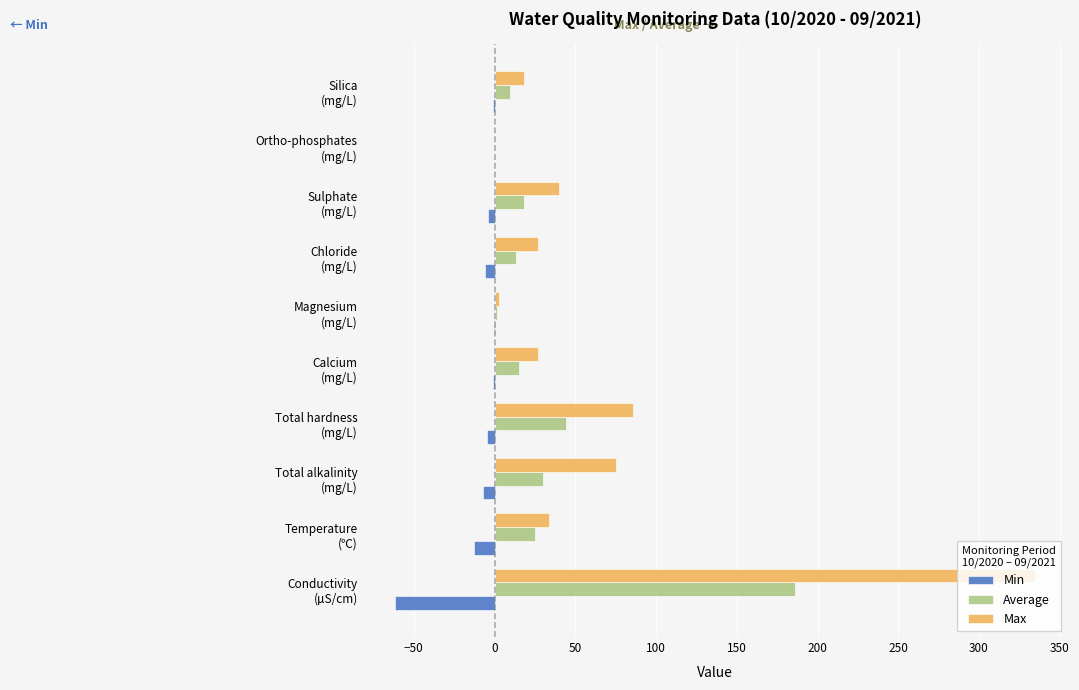

What is the sum of all Min values?

-99.2